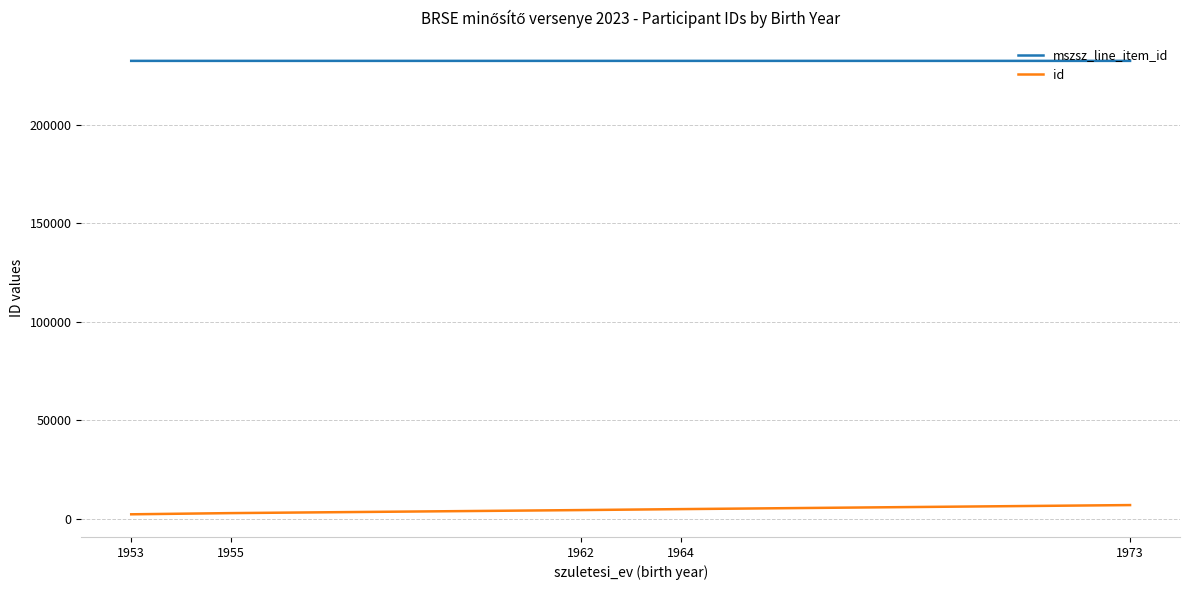

Is this an area chart (filled region under the line)?

No